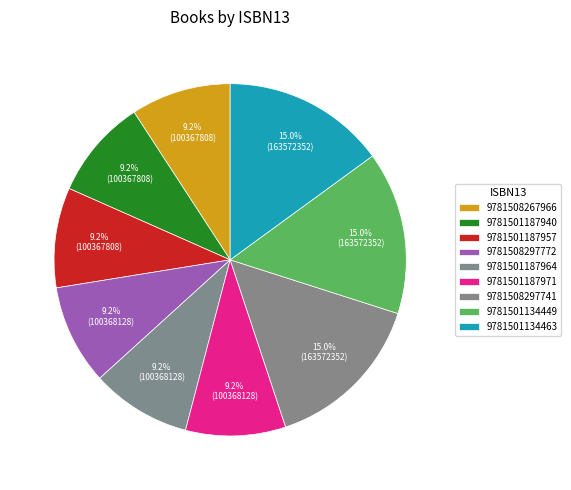

Combined, what portion of the pie is 9781501187971 and 9781501187957?

18.4%